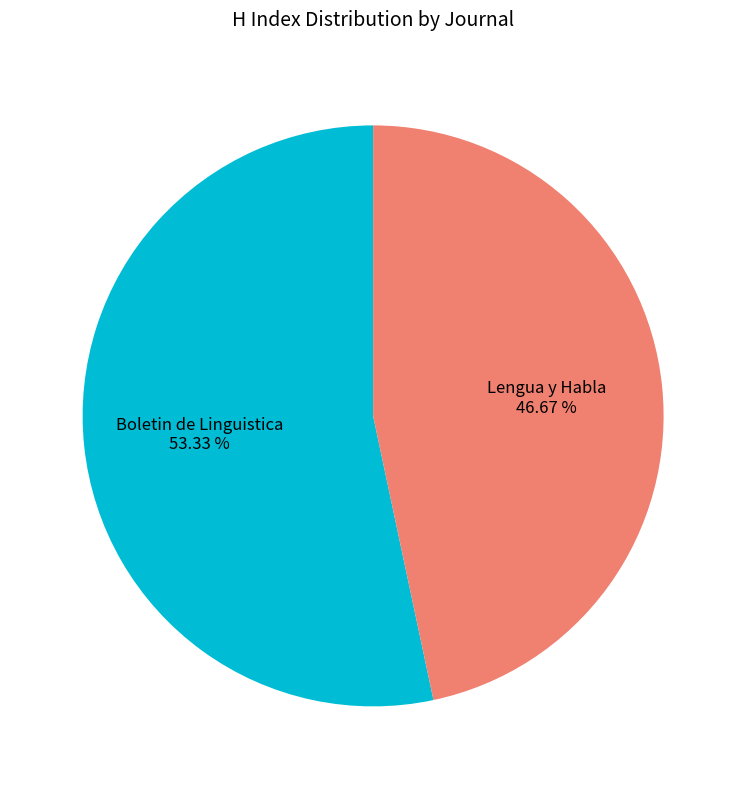

To the nearest percent, what is the combined percentage of Boletin de Linguistica and Lengua y Habla?

100%